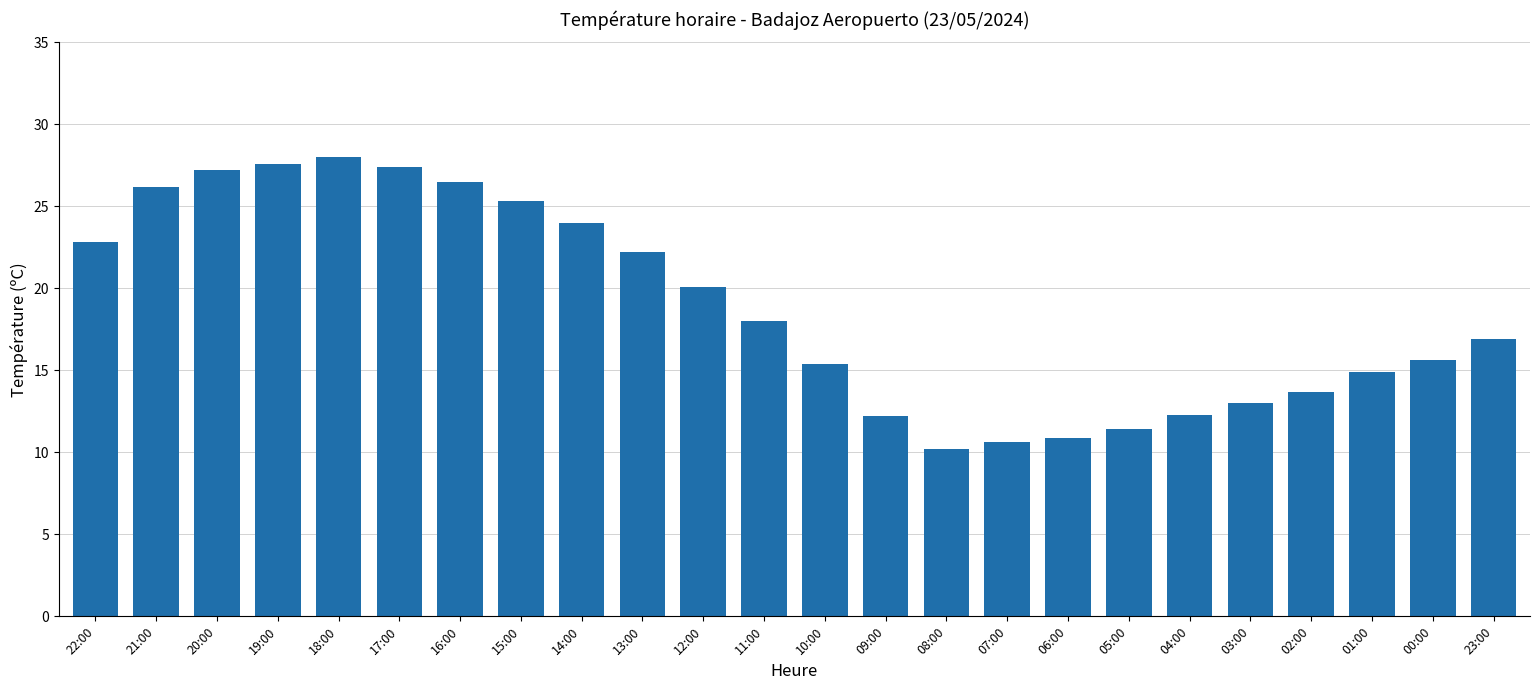

What is the difference between the maximum and minimum values?

17.8